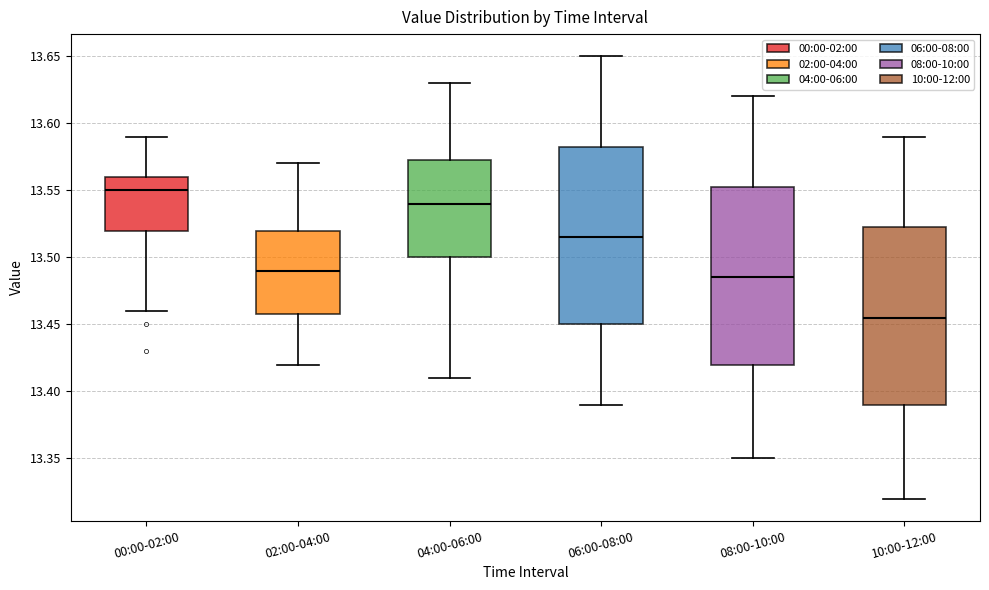

Which box's median line is the lowest?

10:00-12:00